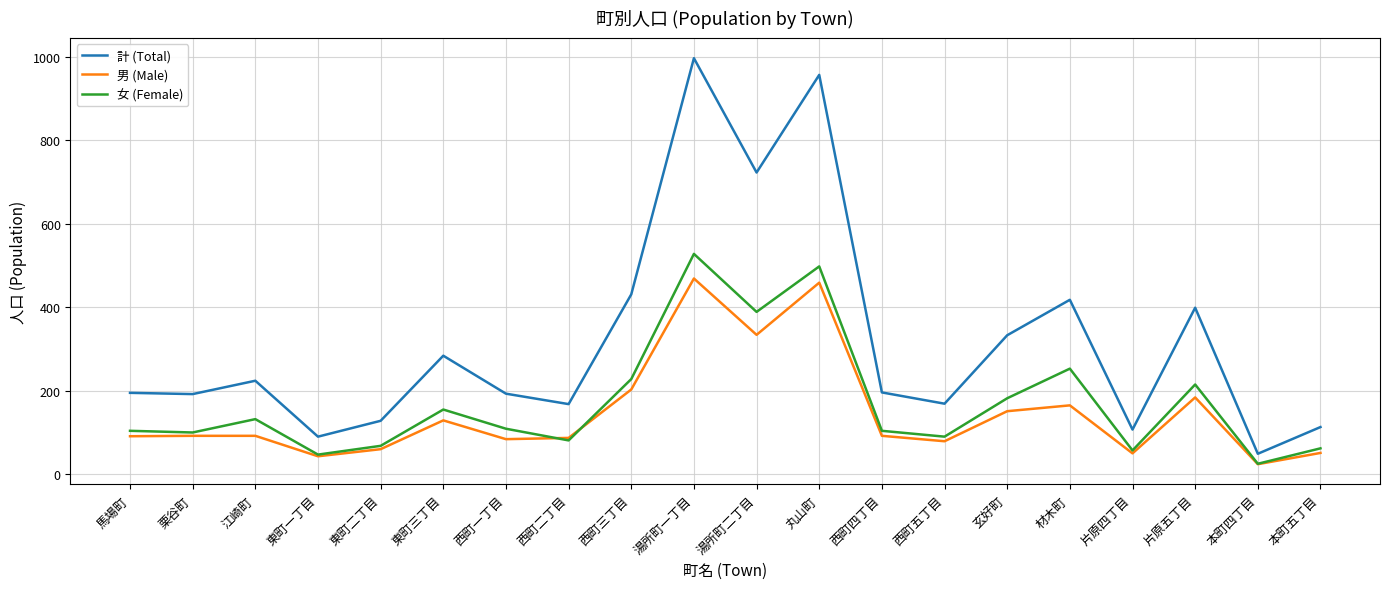

What is the sum of all 計 (Total) values?

6366